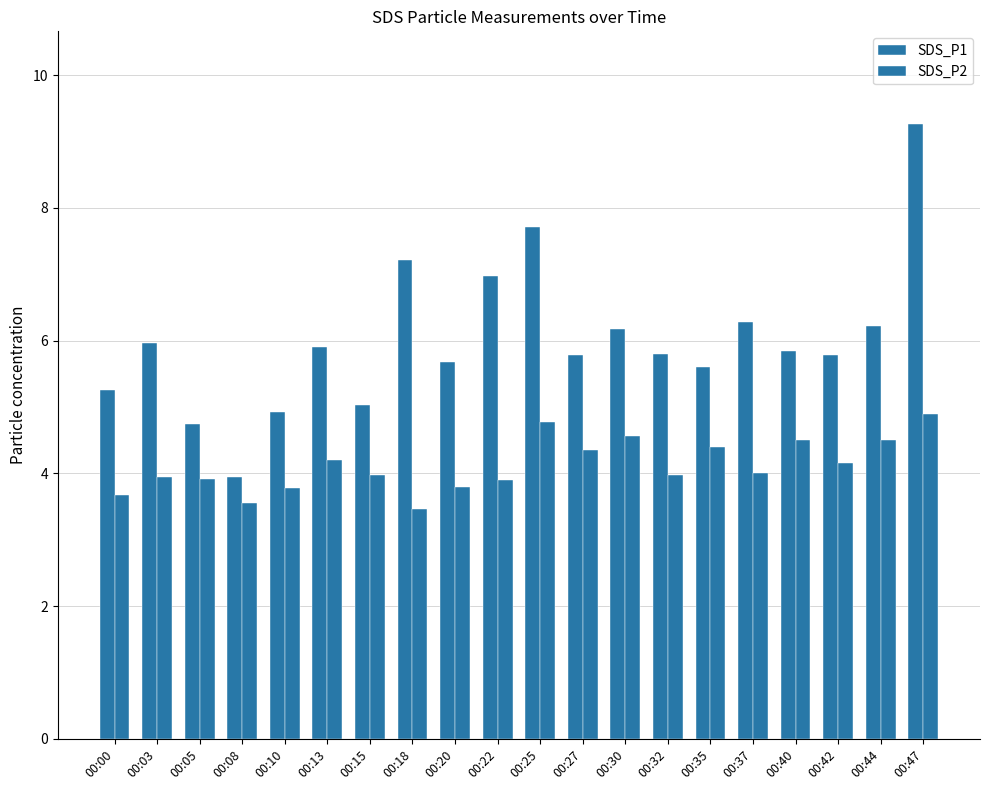

At which category is the sum across all series the highest?

00:47